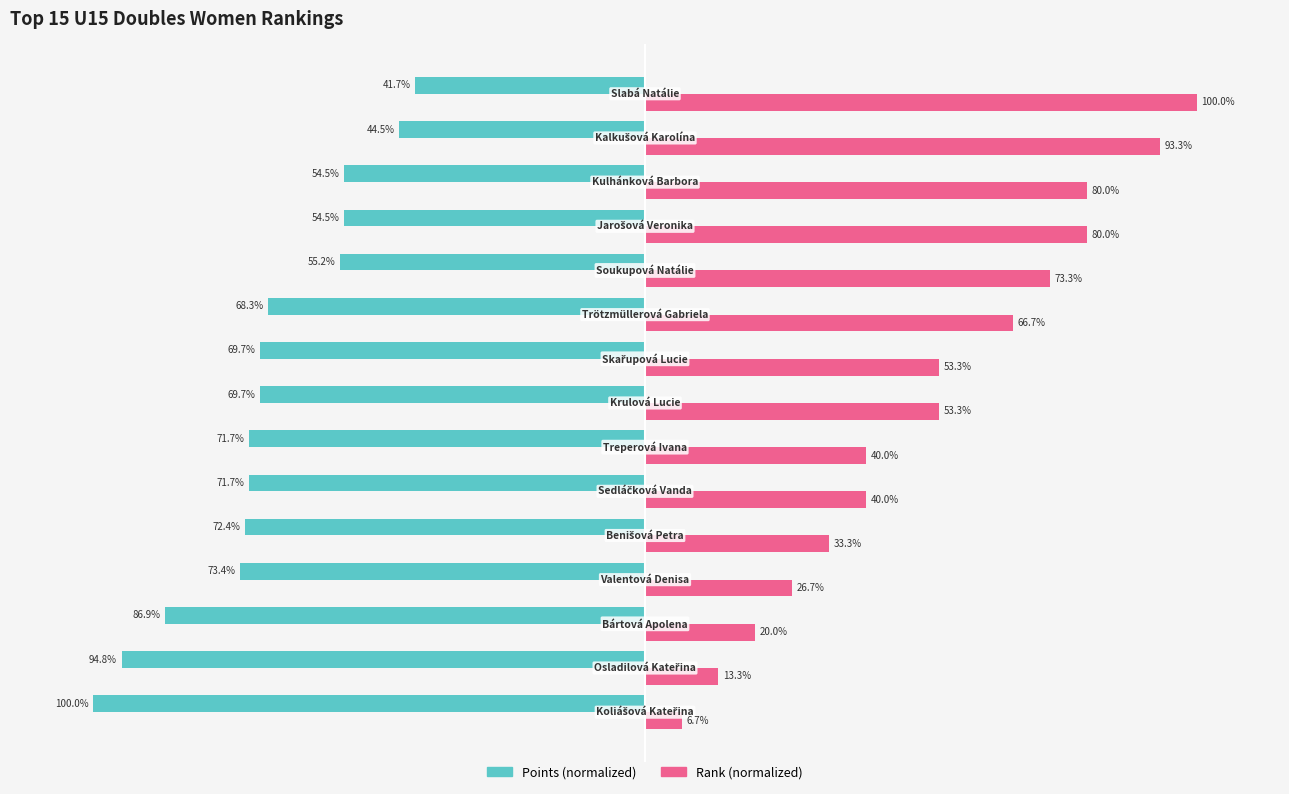

Which series has the largest total across all categories?

Rank (normalized)